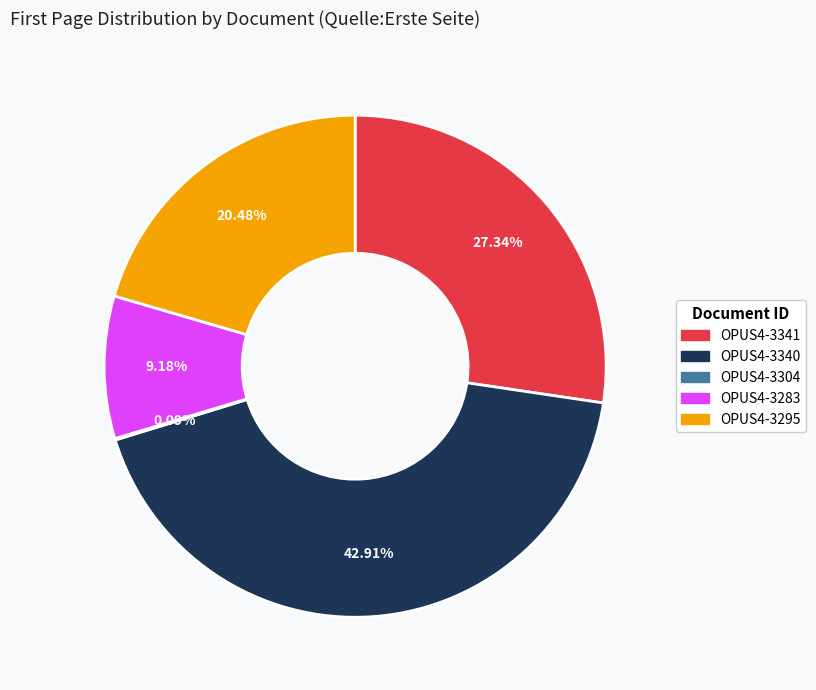

True or false: OPUS4-3295 accounts for 6% of the total.

False